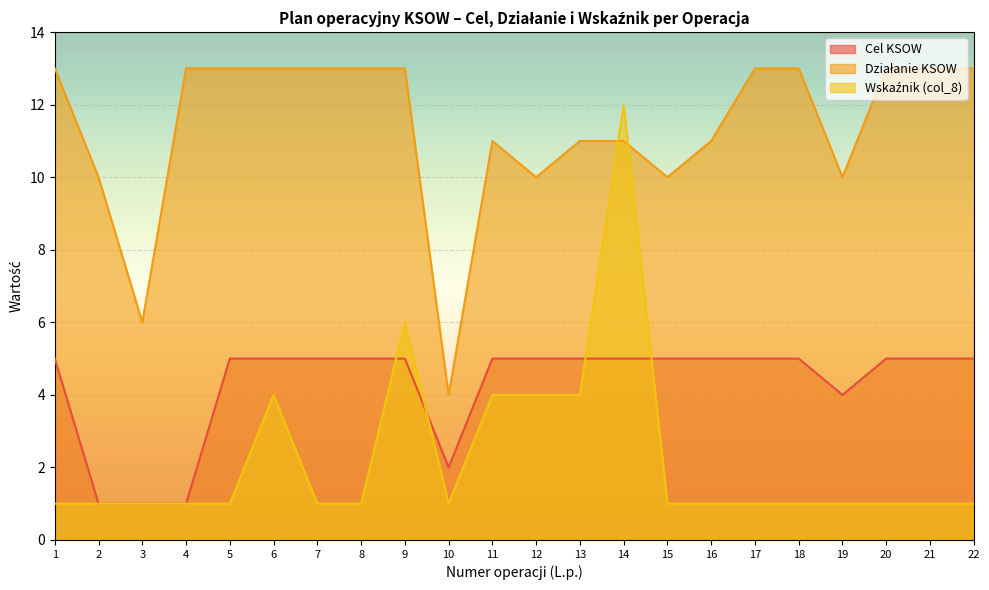

List the series in order of their peak value, highest first.

Działanie KSOW, Wskaźnik (col_8), Cel KSOW